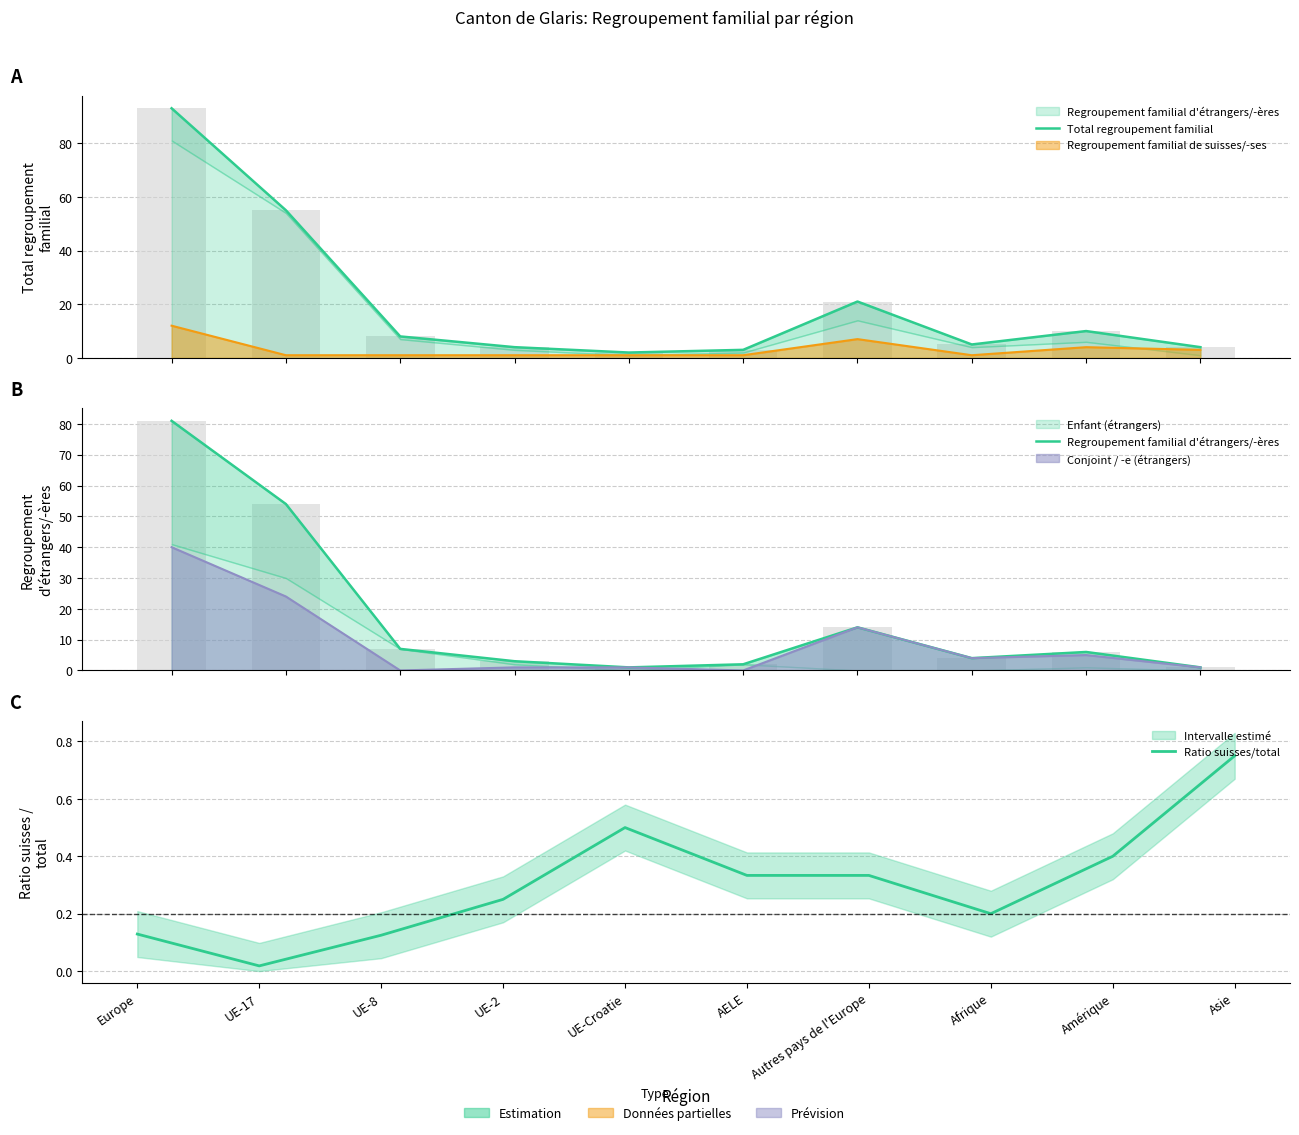

At how many categories does at least one series exceed 7?

5